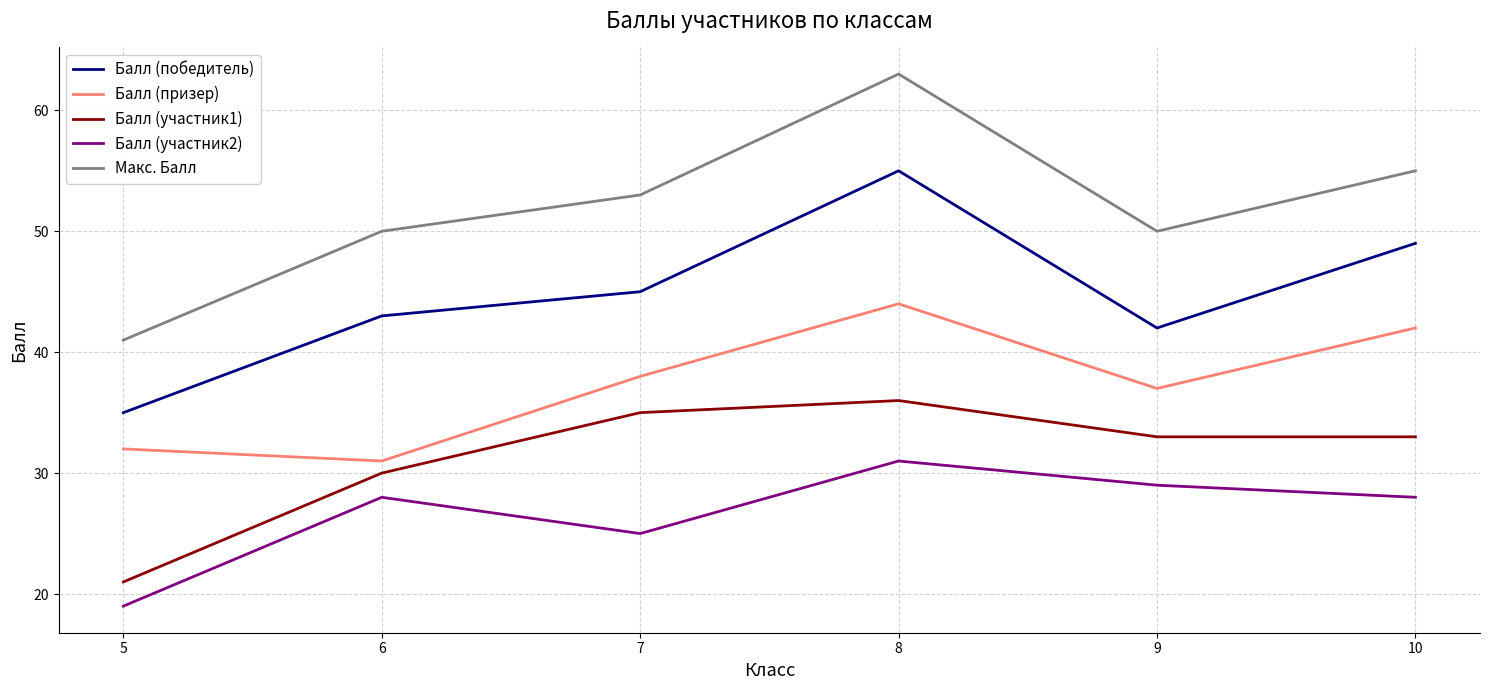

At which category is the sum across all series the highest?

8